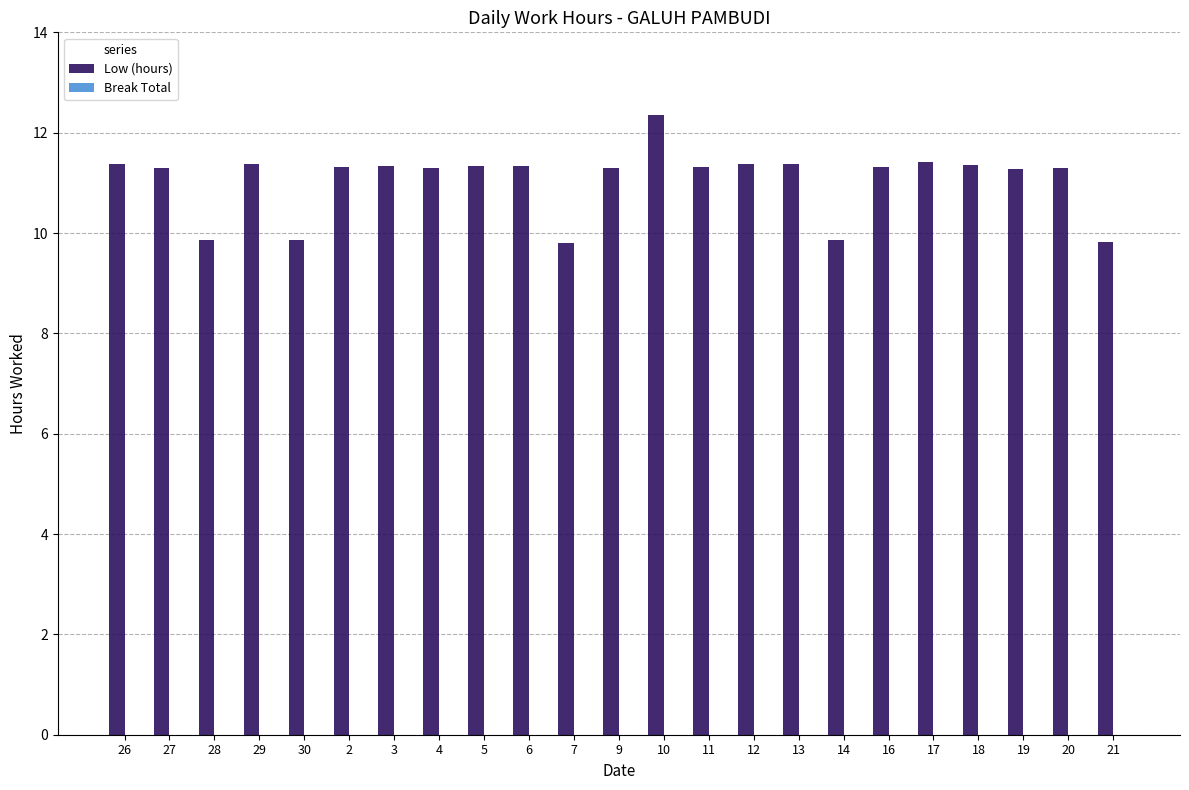

Where does the data first go above 11?

26